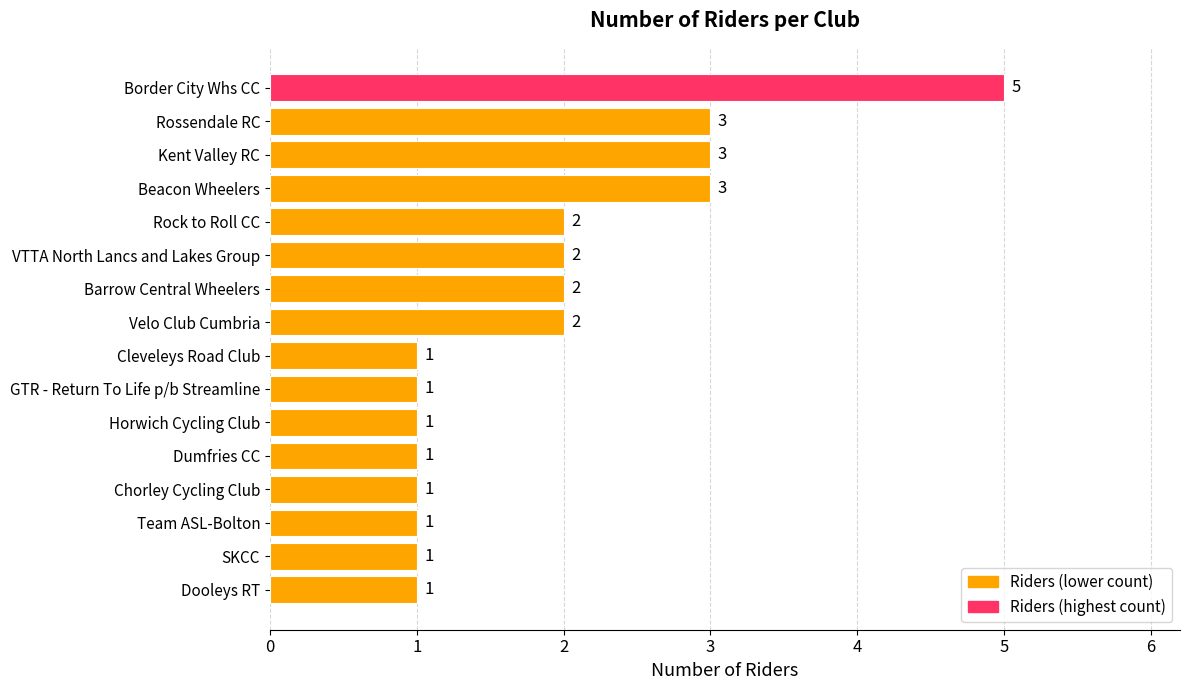

The chart shows a value of 1 at Barrow Central Wheelers. True or false?

False